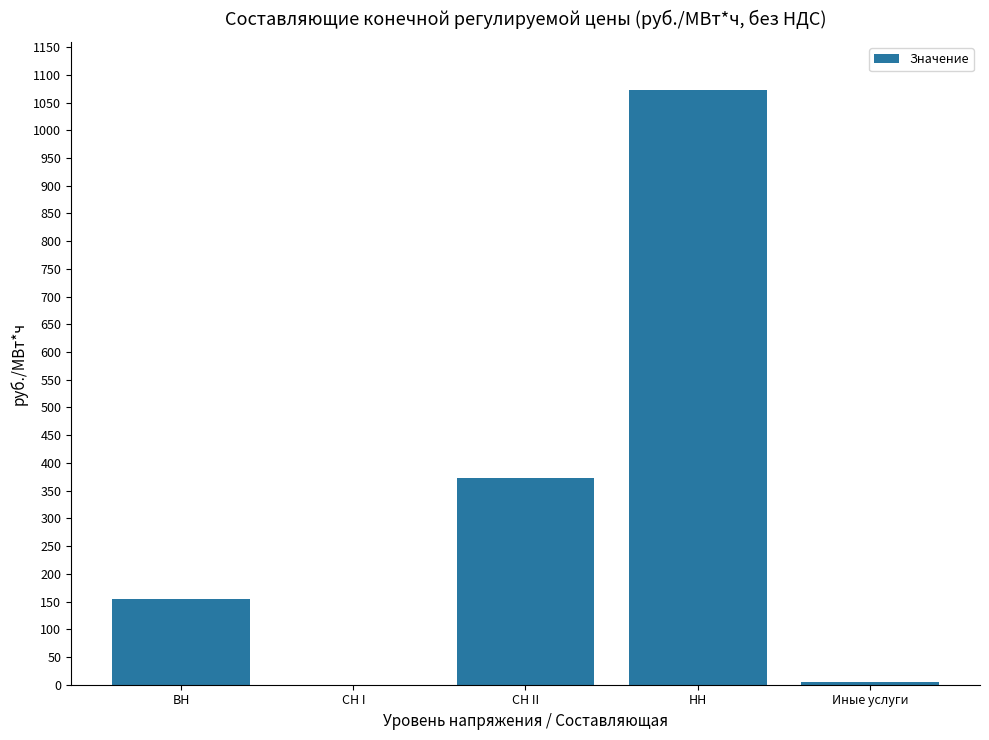

The chart shows a value of 1073.5 at НН. True or false?

True